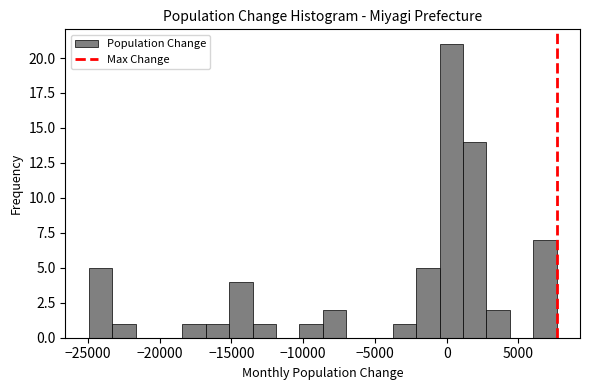

Around what value on the x-axis is the tallest bar? Give the approximate position of its centre, as read against the axis.

500